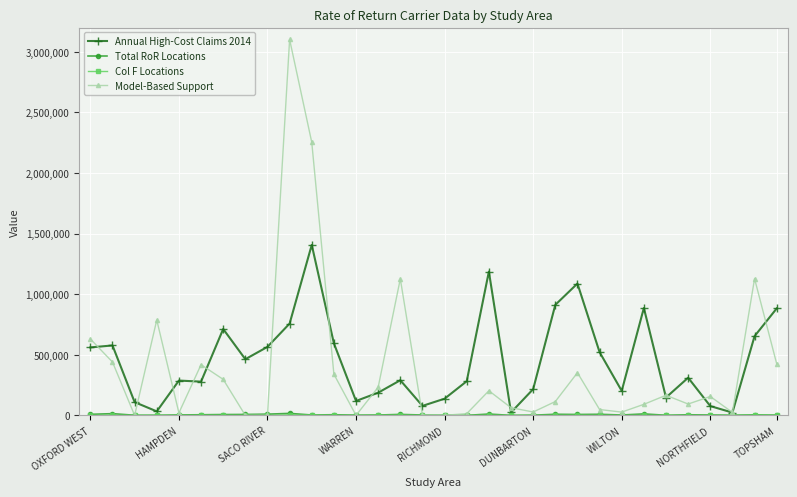

At how many categories does at least one series exceed 1050097?

6